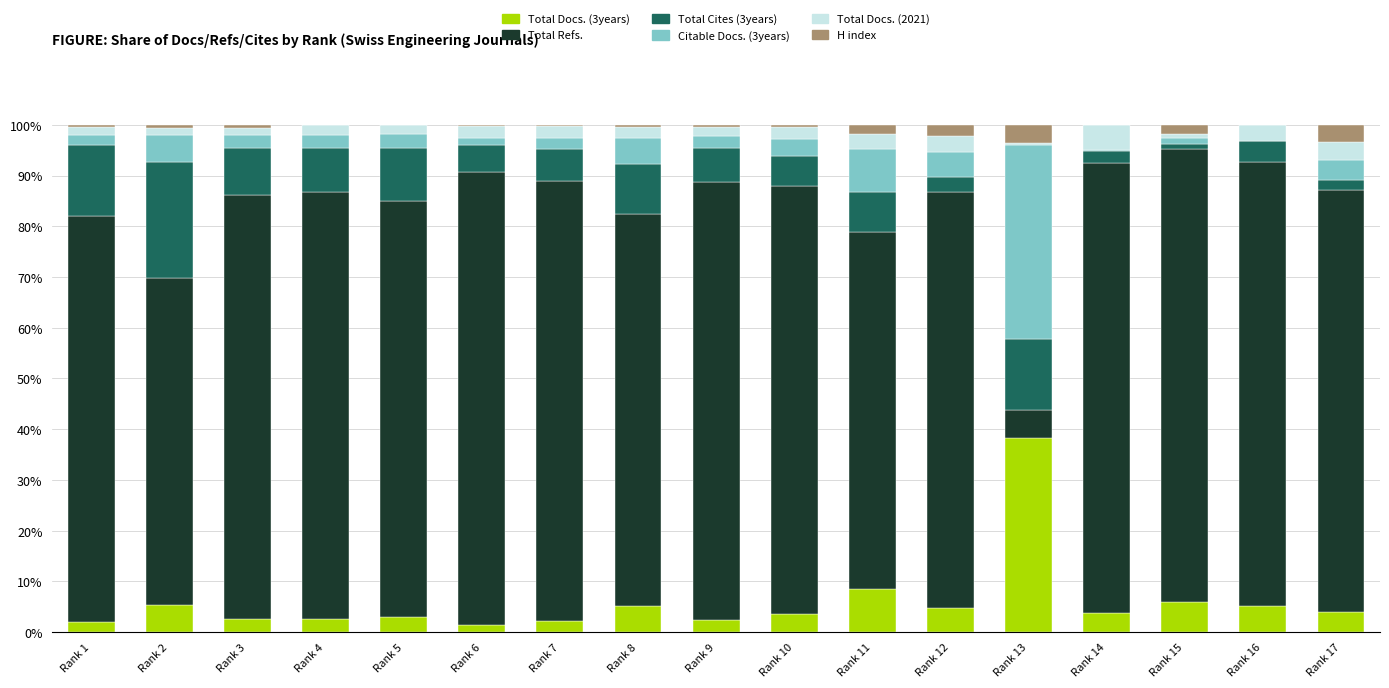

What is the approximate value of Total Refs. at Rank 8?

0.8